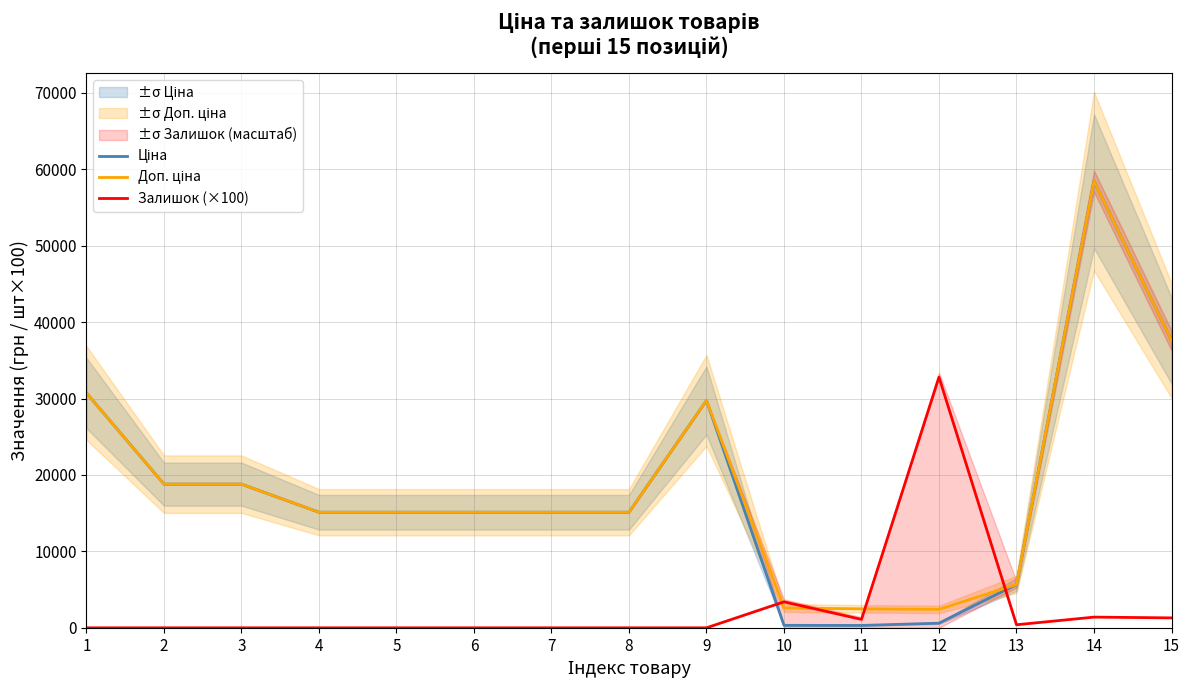

Is the value of Доп. ціна at 9 greater than the value of Ціна at 5?

Yes